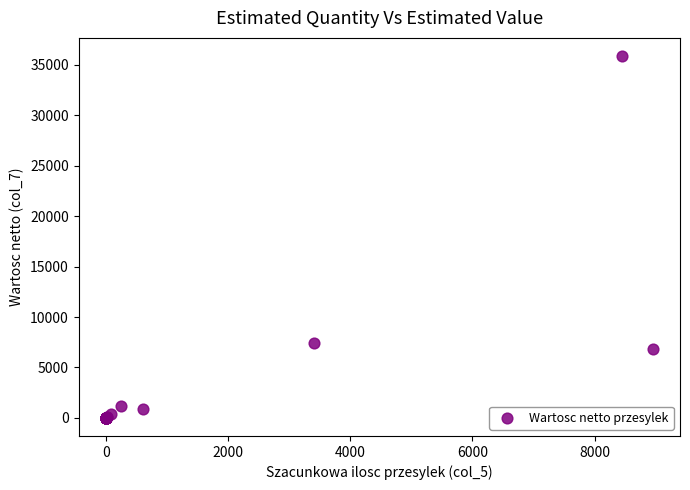

What Y value in the scatter plot is closest to 17939?

7430.5